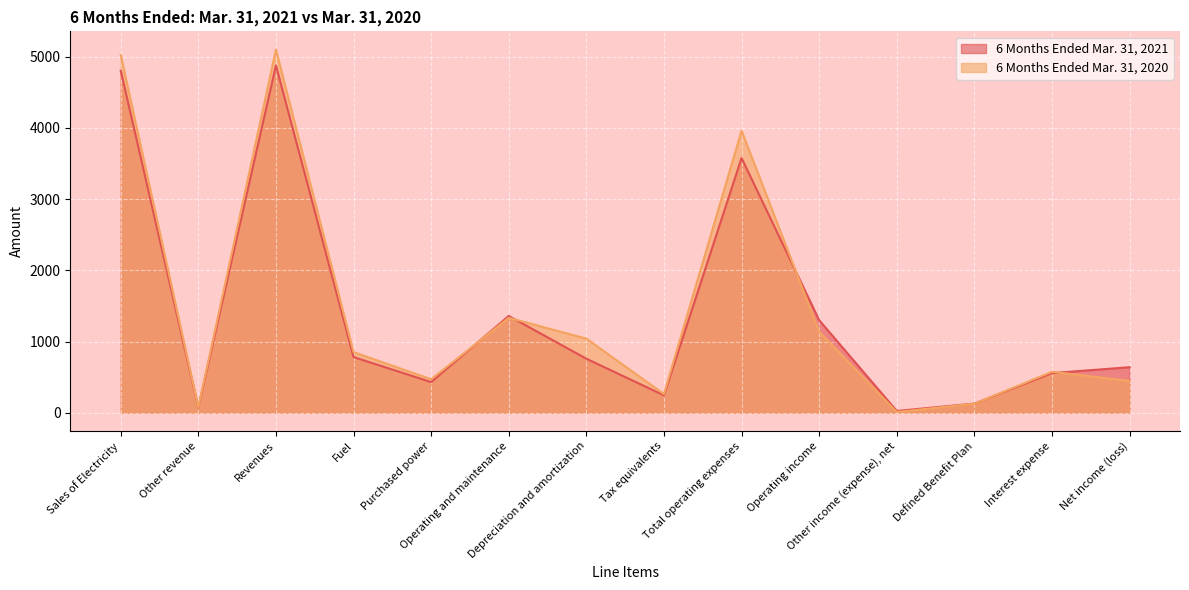

At how many categories does at least one series exceed 2724?

3